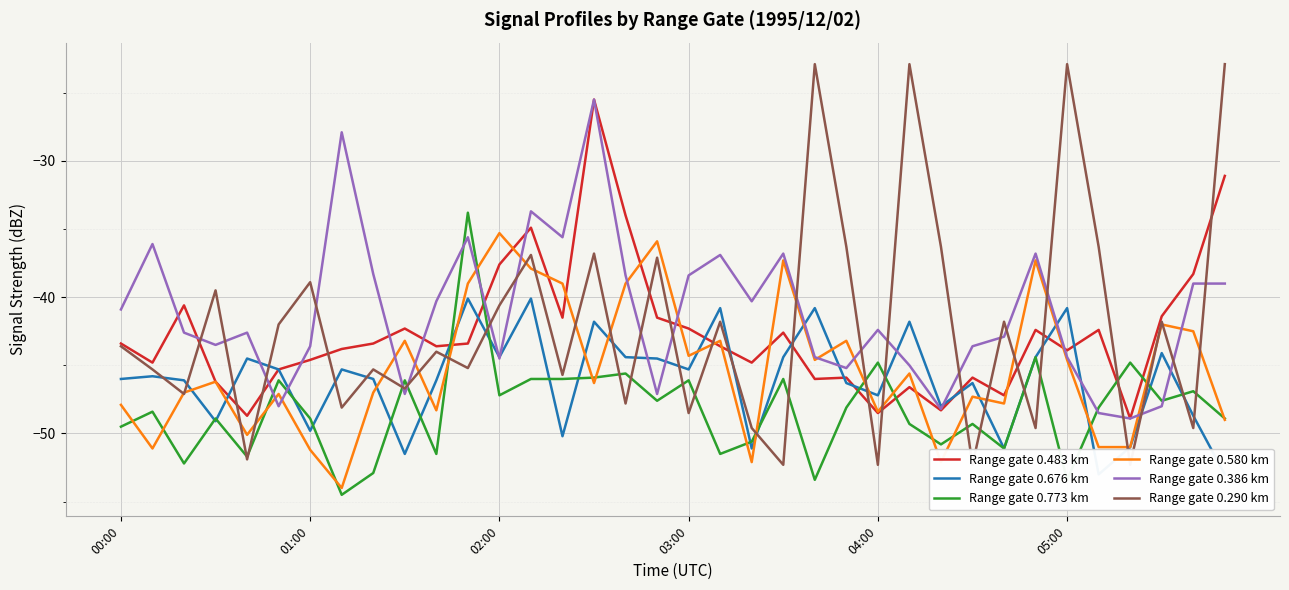

List the series in order of their peak value, lowest first.

Range gate 0.676 km, Range gate 0.580 km, Range gate 0.773 km, Range gate 0.483 km, Range gate 0.386 km, Range gate 0.290 km